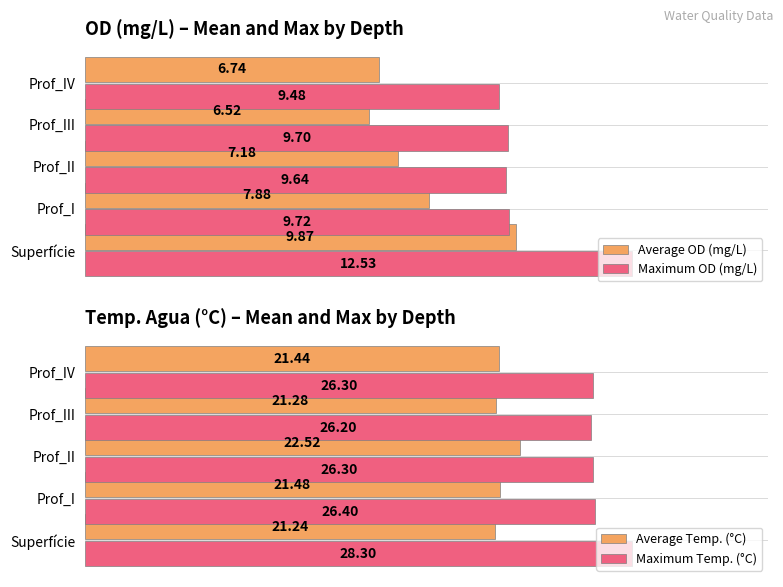

List the labels in order of Maximum OD (mg/L) value, largest first.

Superfície, Prof_I, Prof_III, Prof_II, Prof_IV